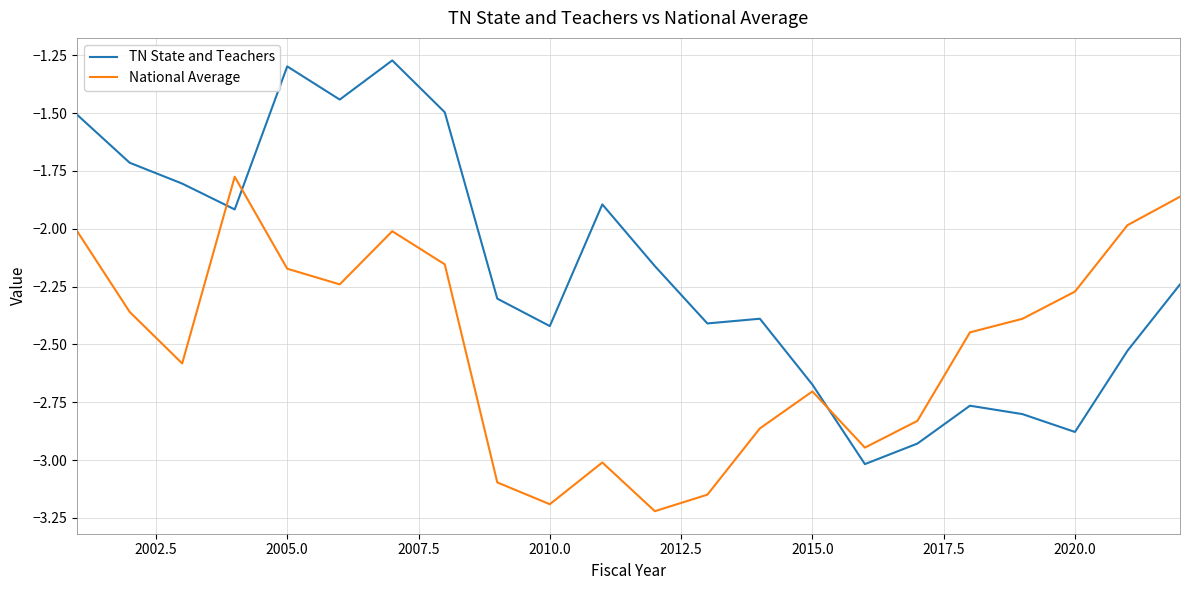

What is the difference between the maximum and minimum values in the TN State and Teachers series?

1.7